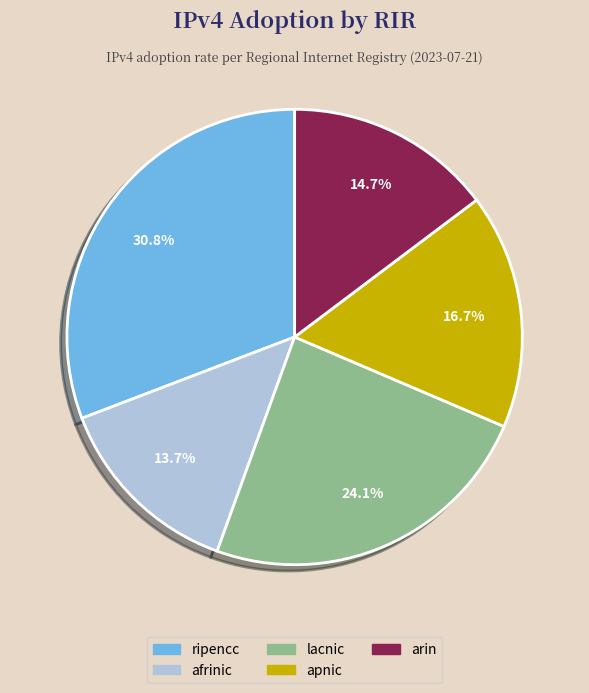

To the nearest percent, what is the average slice percentage?

20%